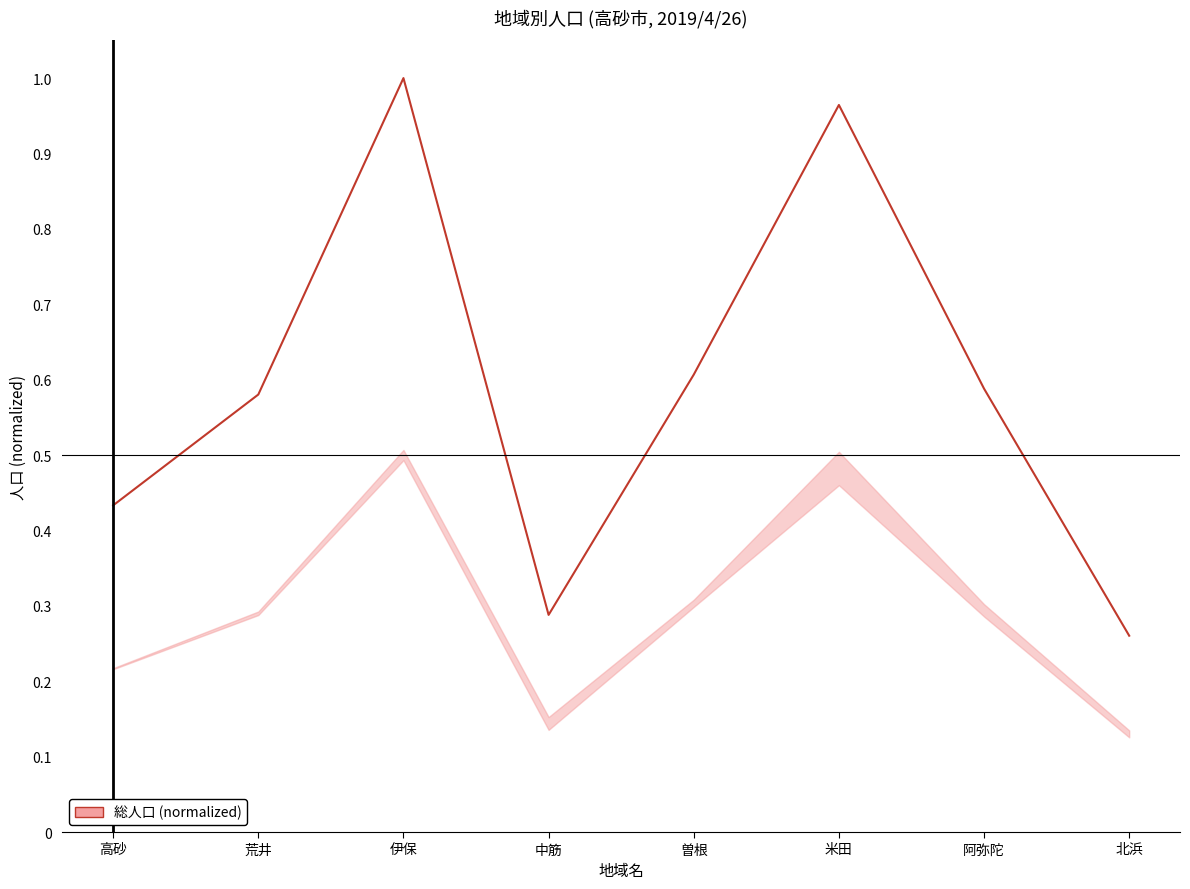

Where is the first local maximum?

伊保